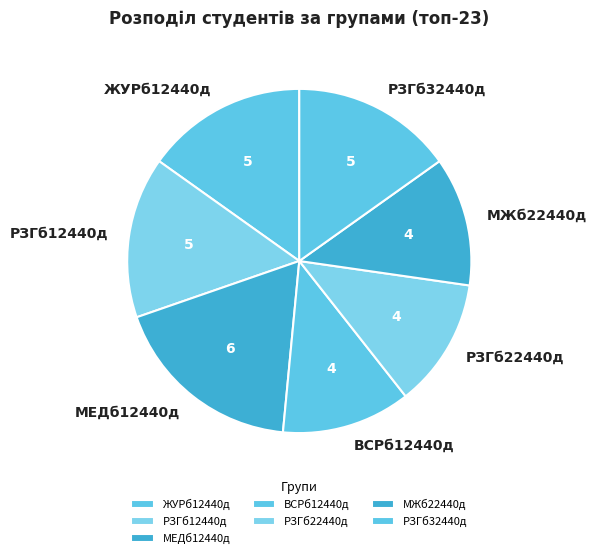

What is the largest slice in the pie chart?

МЕДб12440д